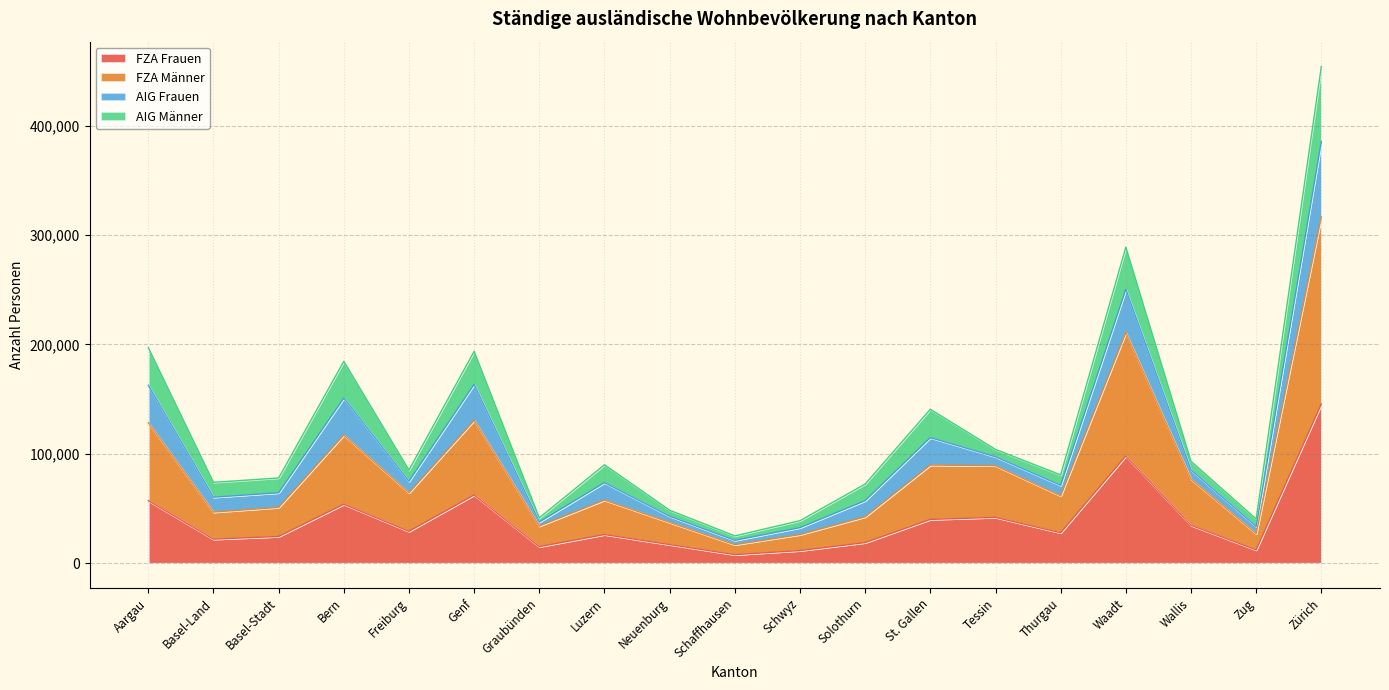

Does the chart display data point markers on the line(s)?

No